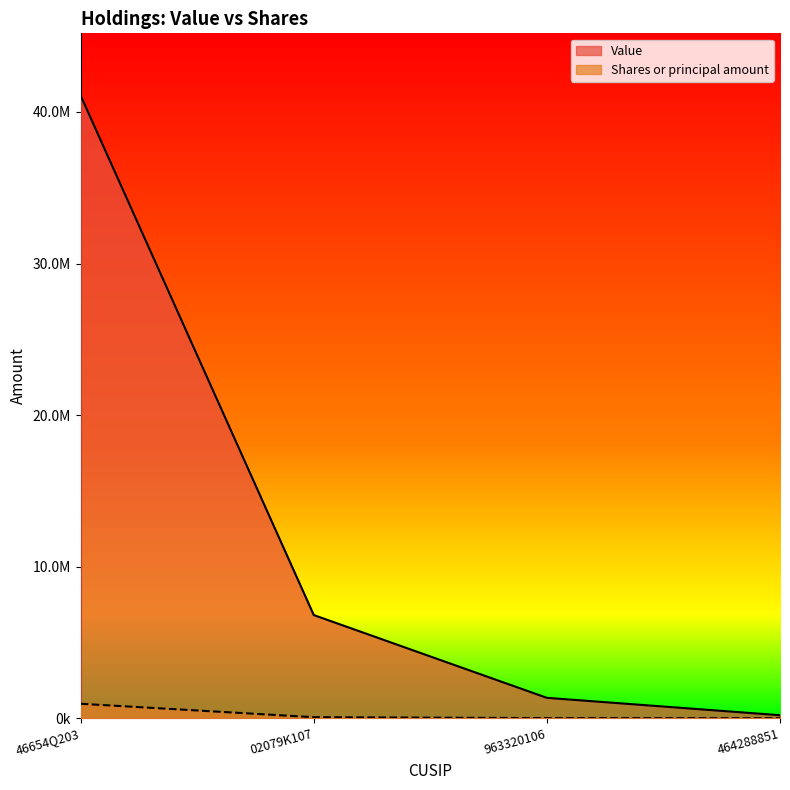

What is the difference between the Shares or principal amount values at 464288851 and 963320106?

7570